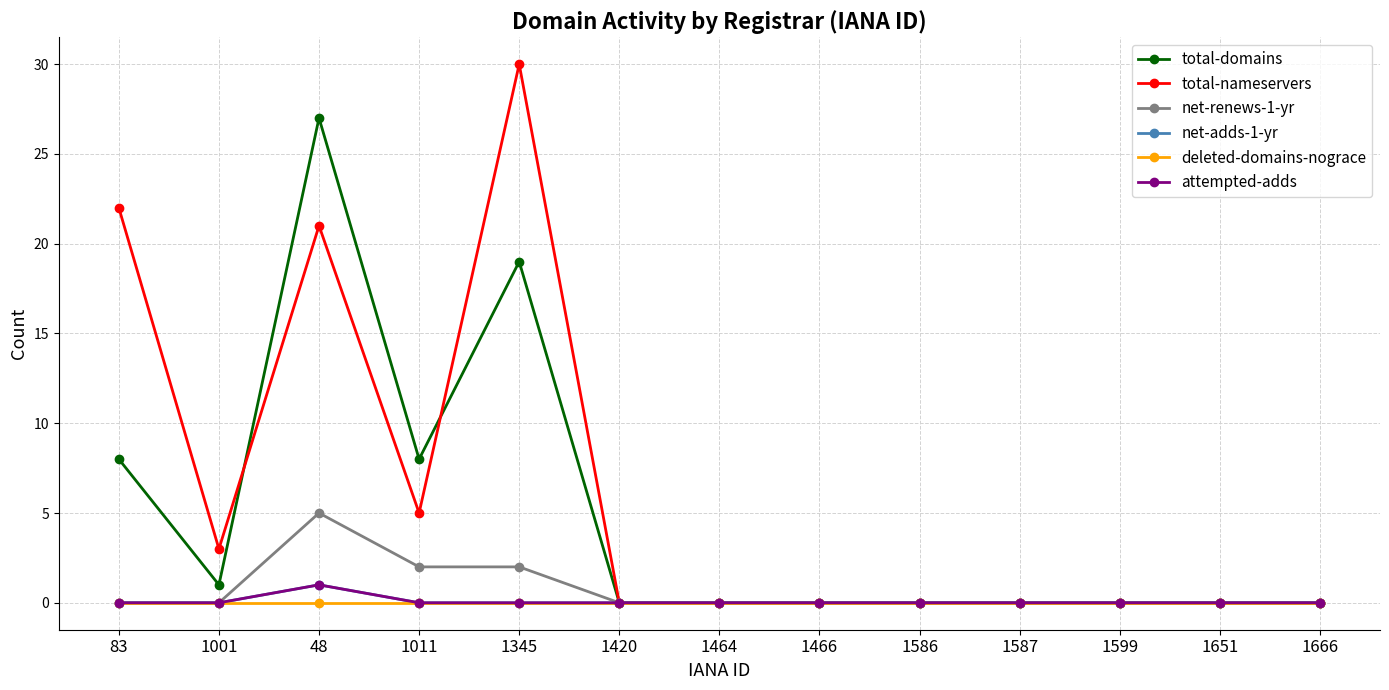

What is the greatest value displayed?

30